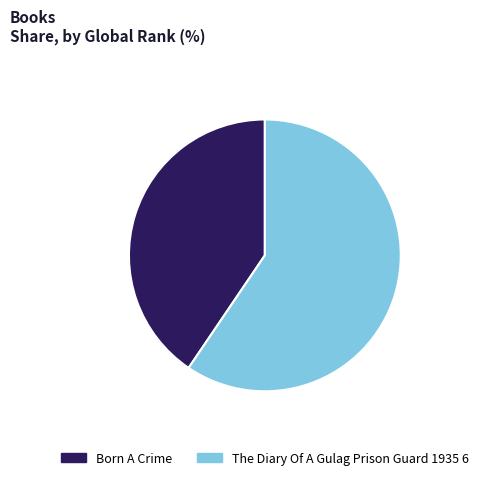

Count the number of slices in the pie.

2